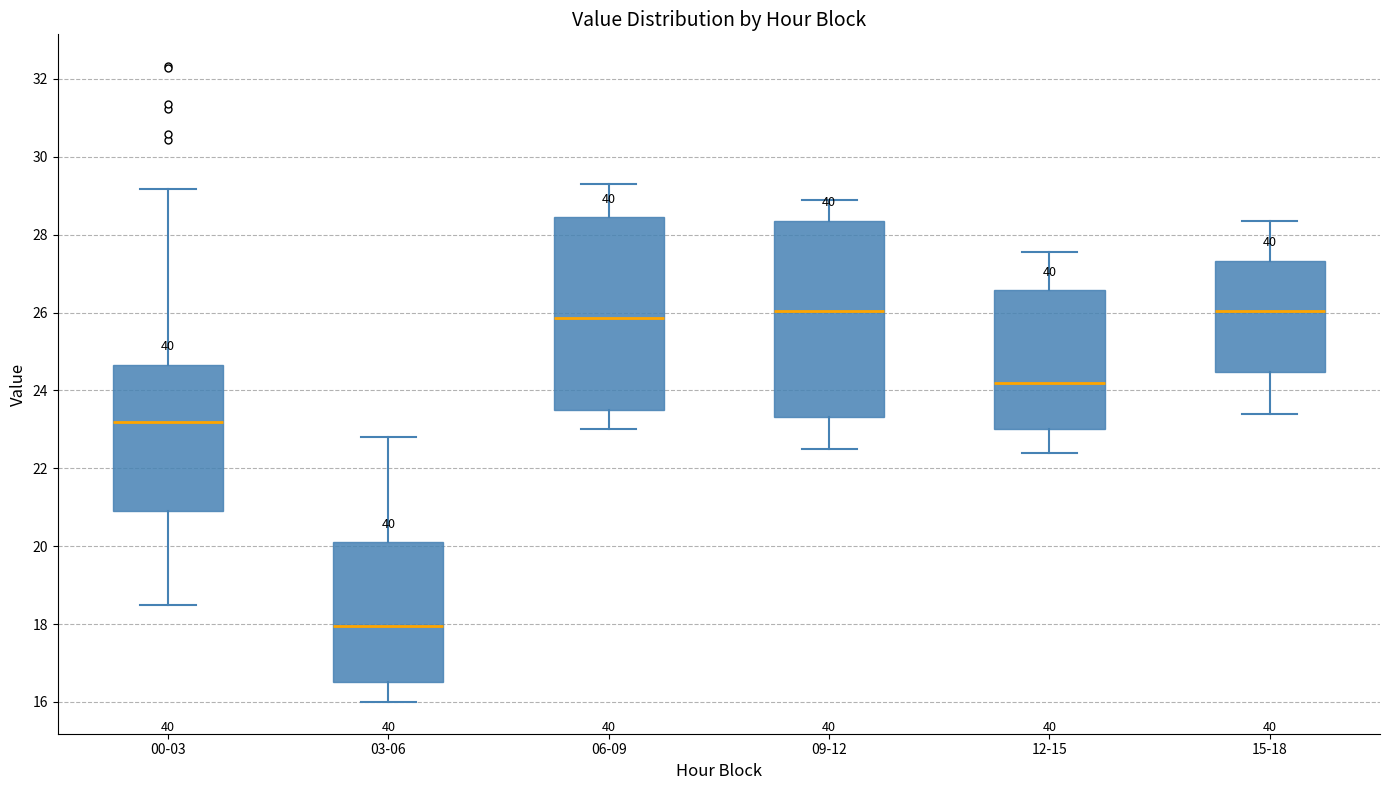

Reading left to right, read every box against the y-axis: the position of its median line, the range the box covers, and the ends of its whiskers. The values are not printed on the chart, so give them approximately, as read against the axis.

00-03: median 23.2, box 21.0 to 24.6, whiskers 18.6 to 29.2
03-06: median 18.0, box 16.6 to 20.2, whiskers 16.0 to 22.8
06-09: median 25.8, box 23.6 to 28.4, whiskers 23.0 to 29.4
09-12: median 26.0, box 23.4 to 28.4, whiskers 22.6 to 29.0
12-15: median 24.2, box 23.0 to 26.6, whiskers 22.4 to 27.6
15-18: median 26.0, box 24.4 to 27.4, whiskers 23.4 to 28.4